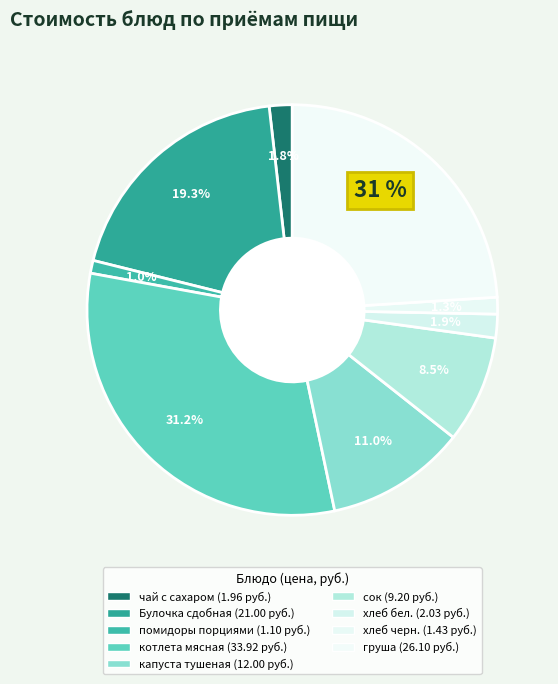

How many slices are in this pie chart?

9